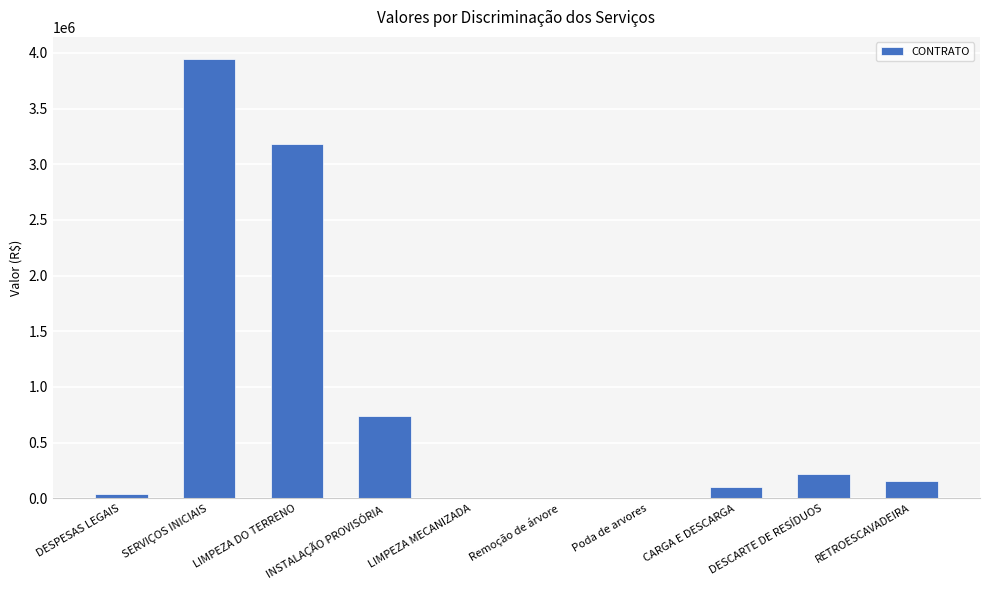

Is it true that the value at LIMPEZA DO TERRENO is 3177882.3?

True